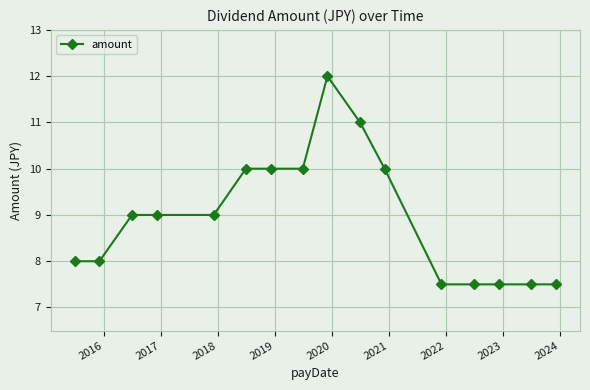

What is the difference between the maximum and minimum values?

4.5